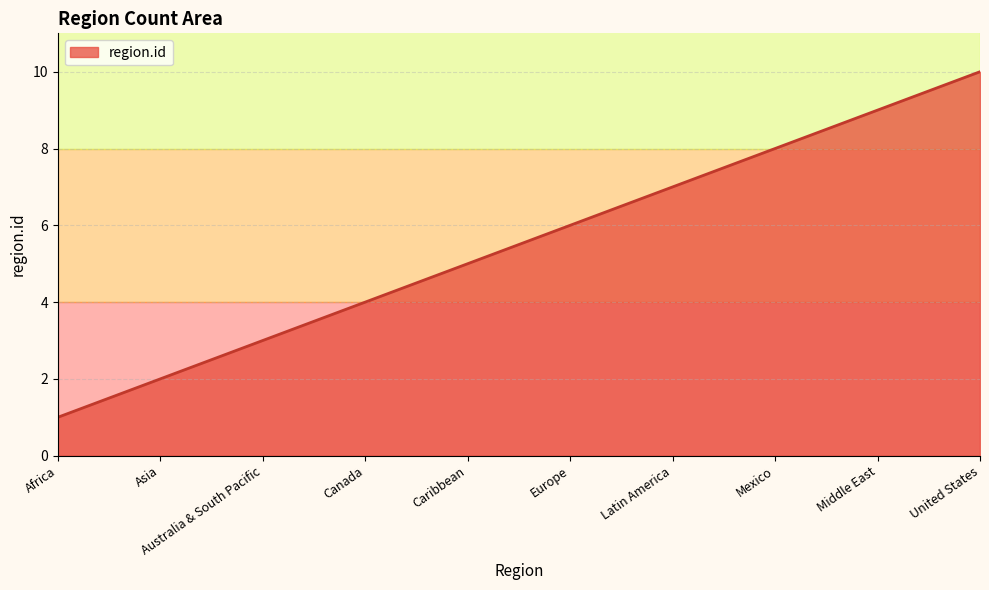

List the labels in order of value, largest first.

United States, Middle East, Mexico, Latin America, Europe, Caribbean, Canada, Australia & South Pacific, Asia, Africa